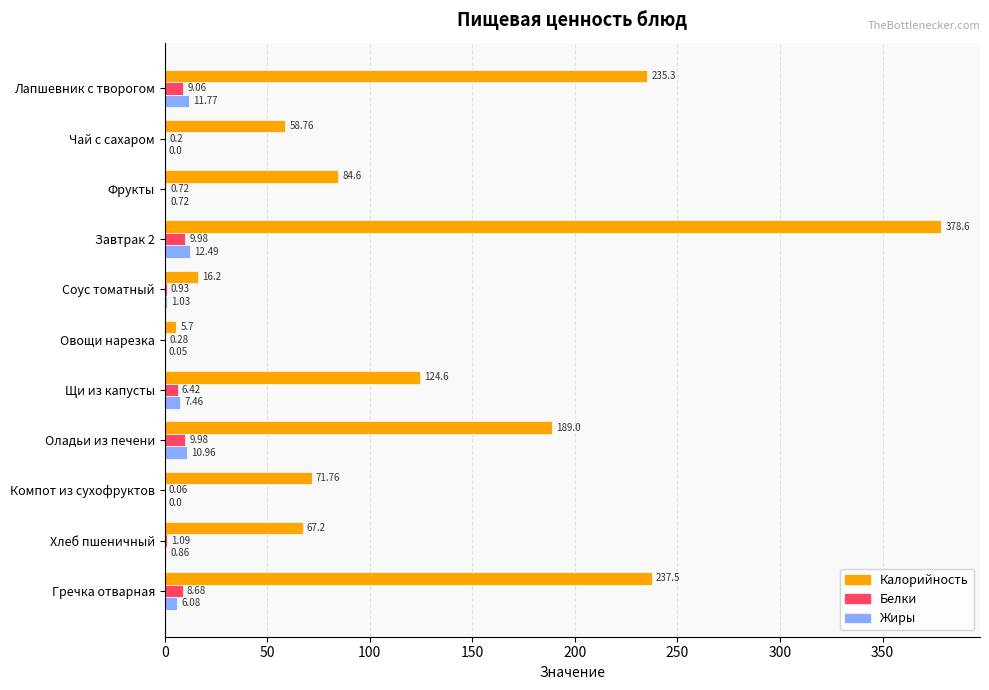

Count the number of categories in the chart.

11